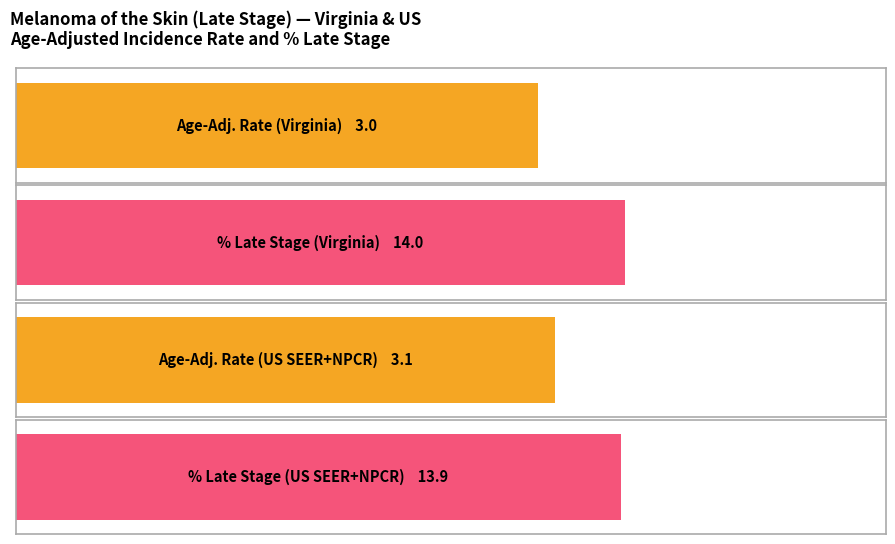

How many bars are there in total?

4